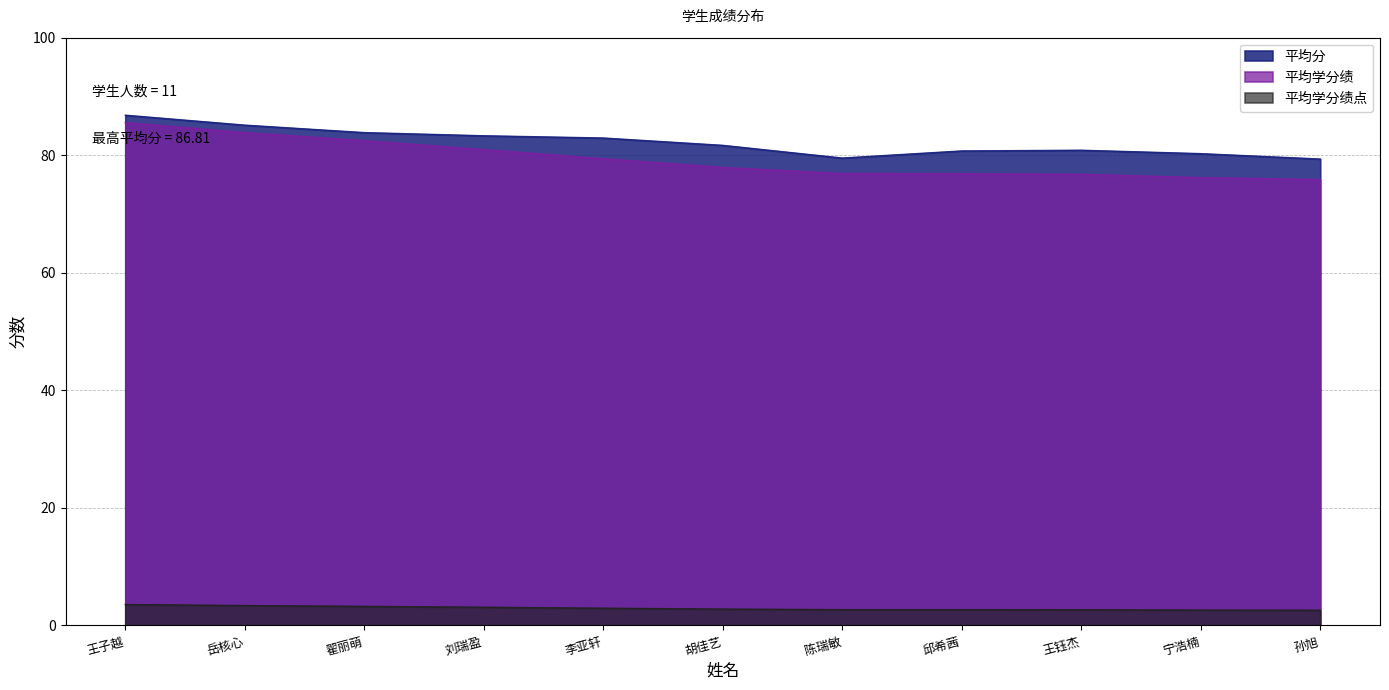

What is the approximate value of 平均学分绩 at 岳核心?

83.9